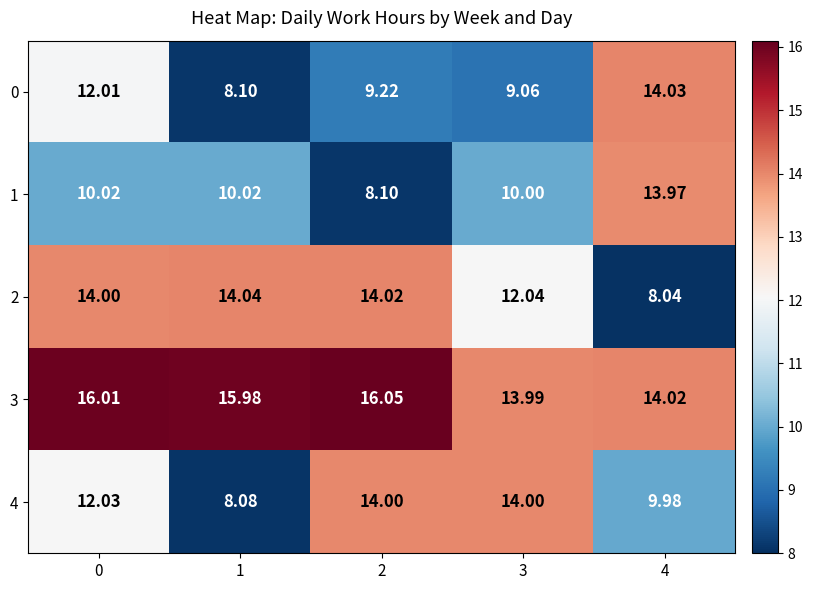

Is the value of 3 at 2 greater than the value of 4 at 1?

Yes